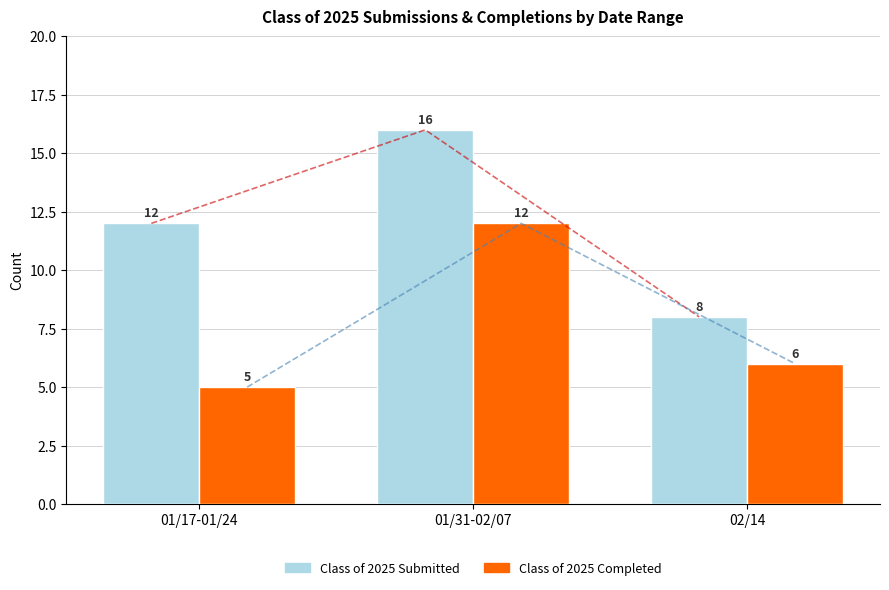

What is the lowest value of the Class of 2025 Completed series?

5